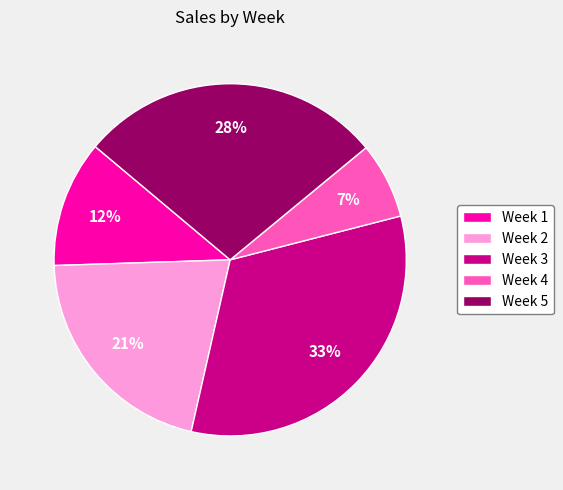

Does Week 4 represent more than half of the total?

No